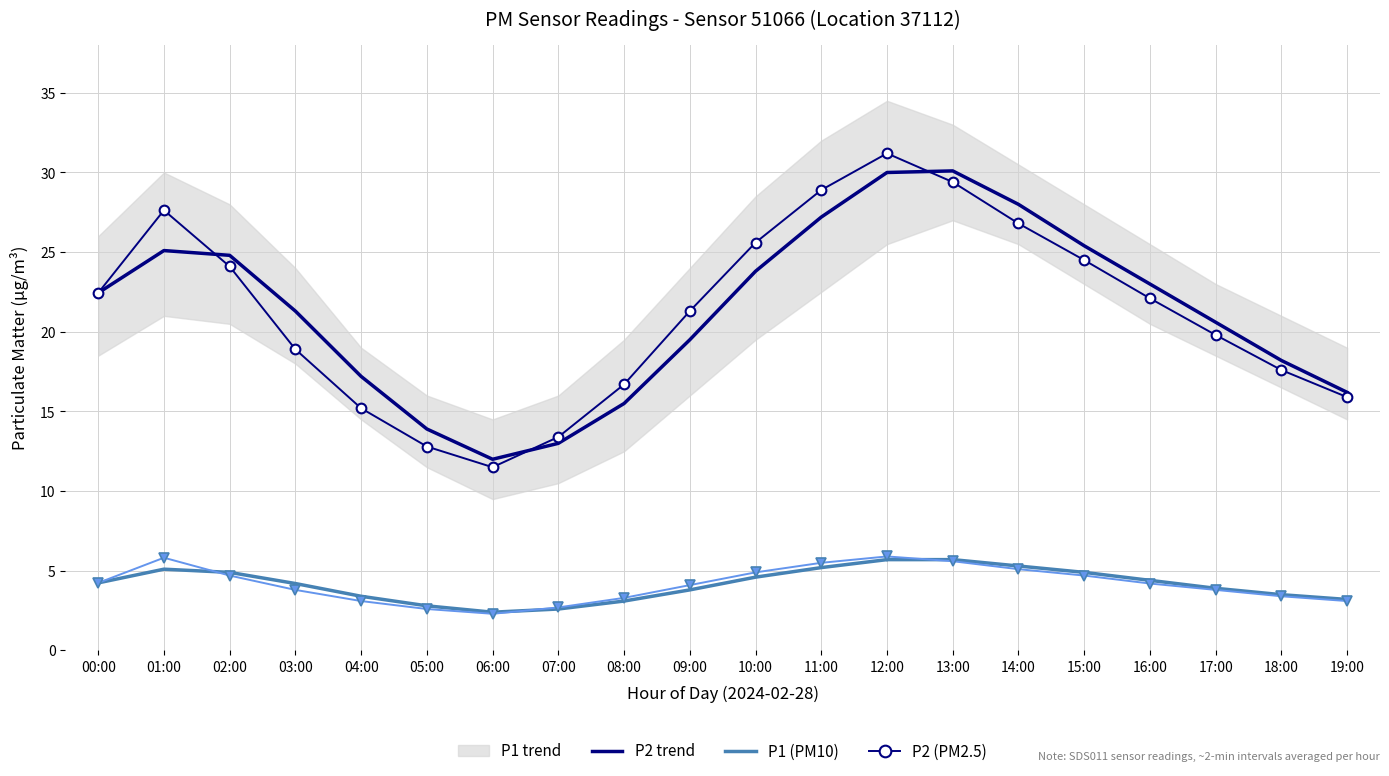

True or false: P1_smooth and P2_smooth intersect in this chart.

False